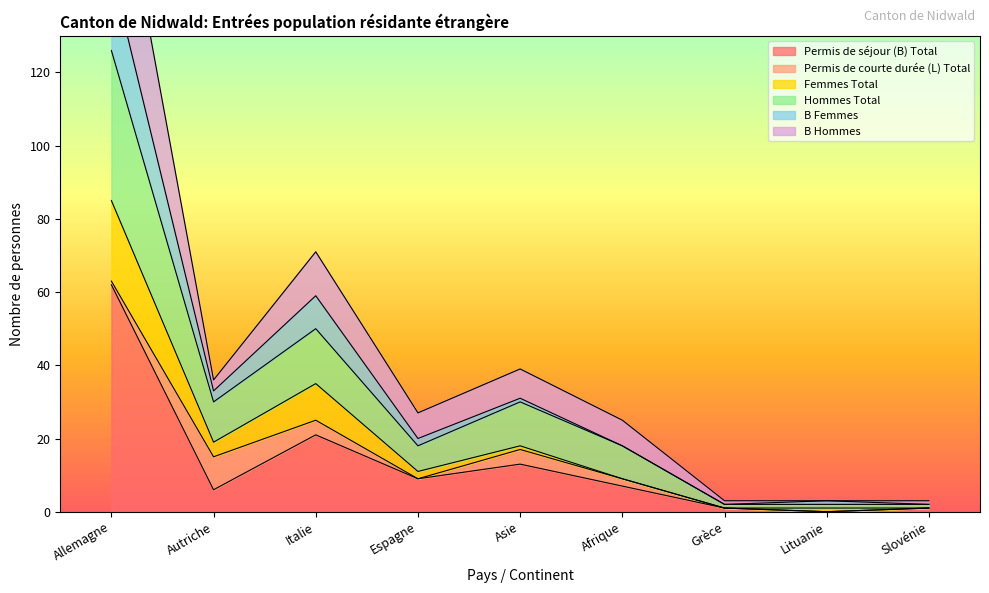

Where is Permis de séjour (B) Total nearest to the value 31?

Italie